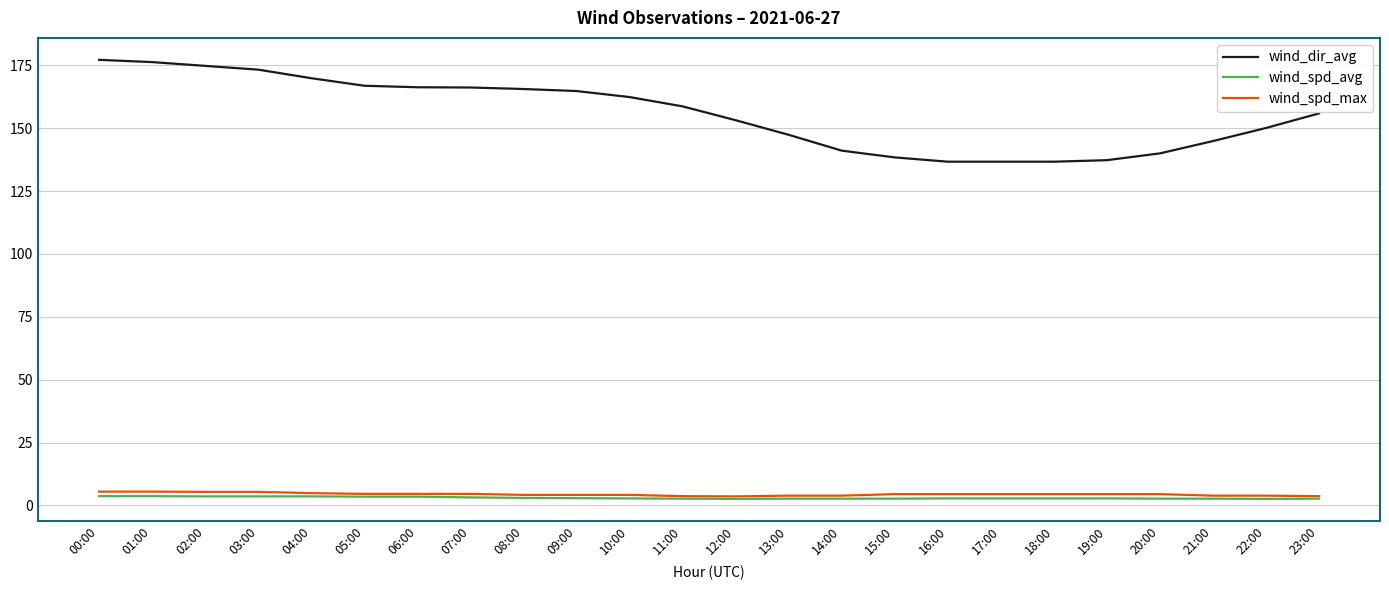

How many lines are shown in the chart?

3